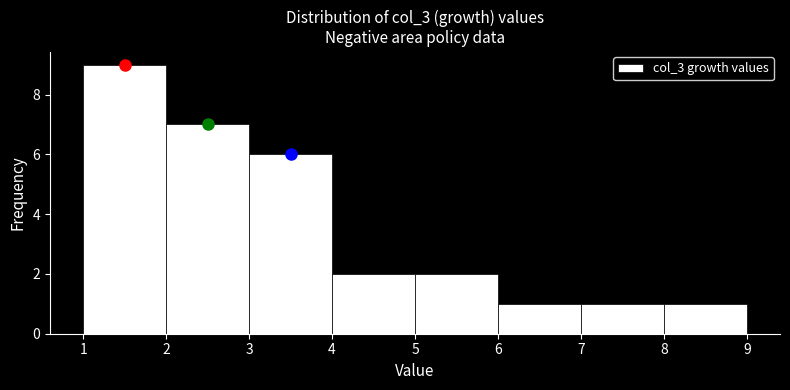

Reading left to right, transcribe this chart: for each bar, give the range it covers on the x-axis and its height. The values are not printed on the chart, so give them approximately, as read against the axis.

1 to 2: 9
2 to 3: 7
3 to 4: 6
4 to 5: 2
5 to 6: 2
6 to 7: 1
7 to 8: 1
8 to 9: 1